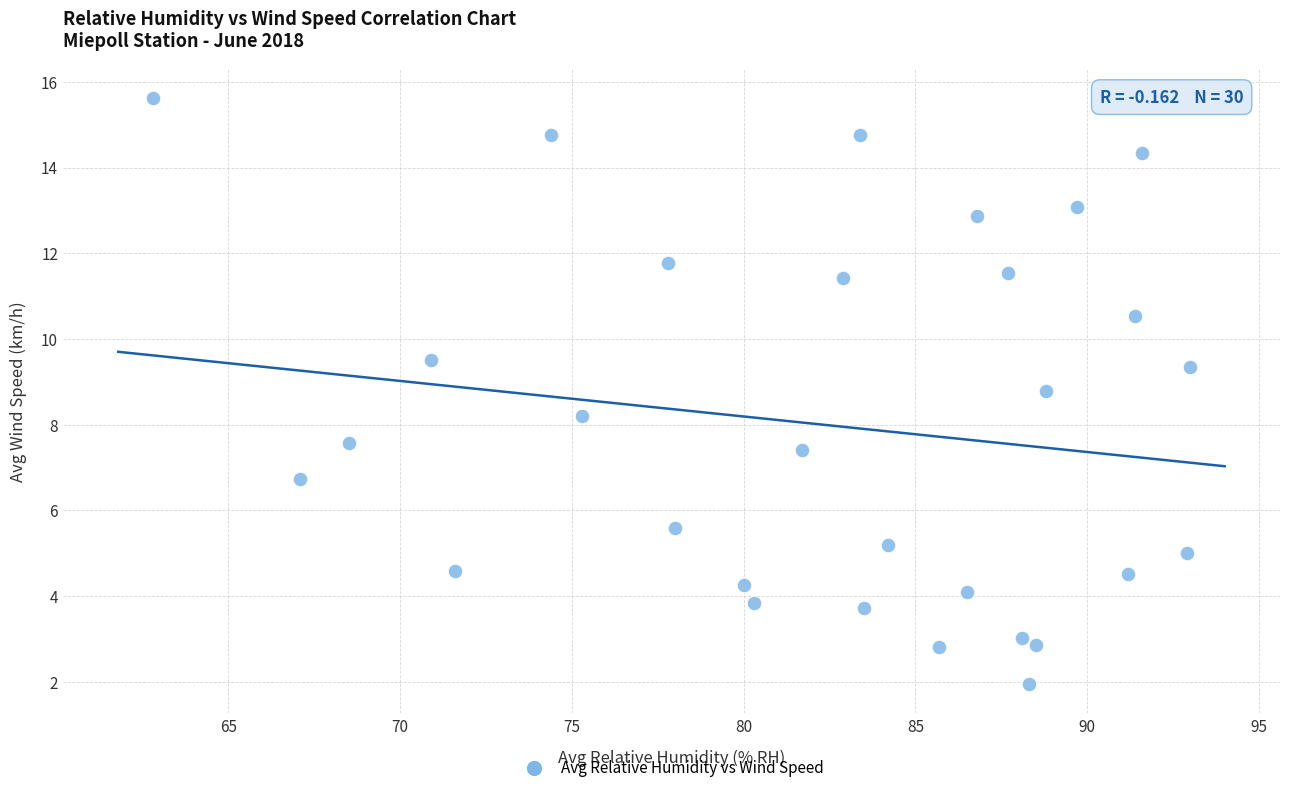

What is the range of X values (max minus min)?

30.2